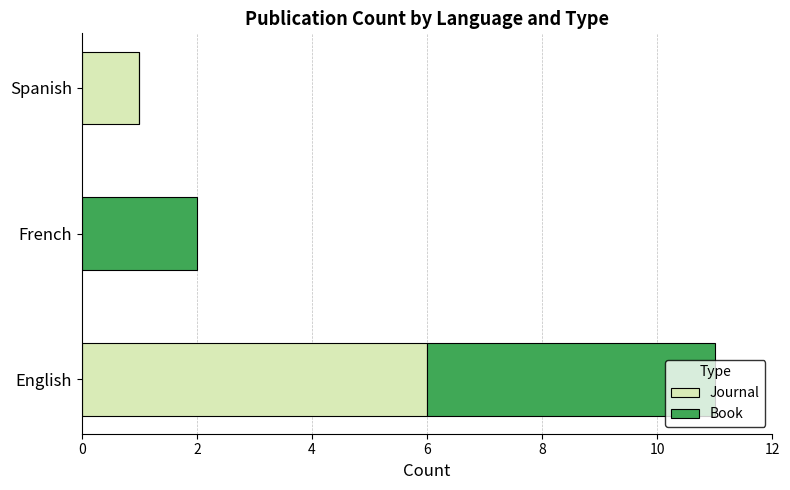

What is the total value across all series at English?

11